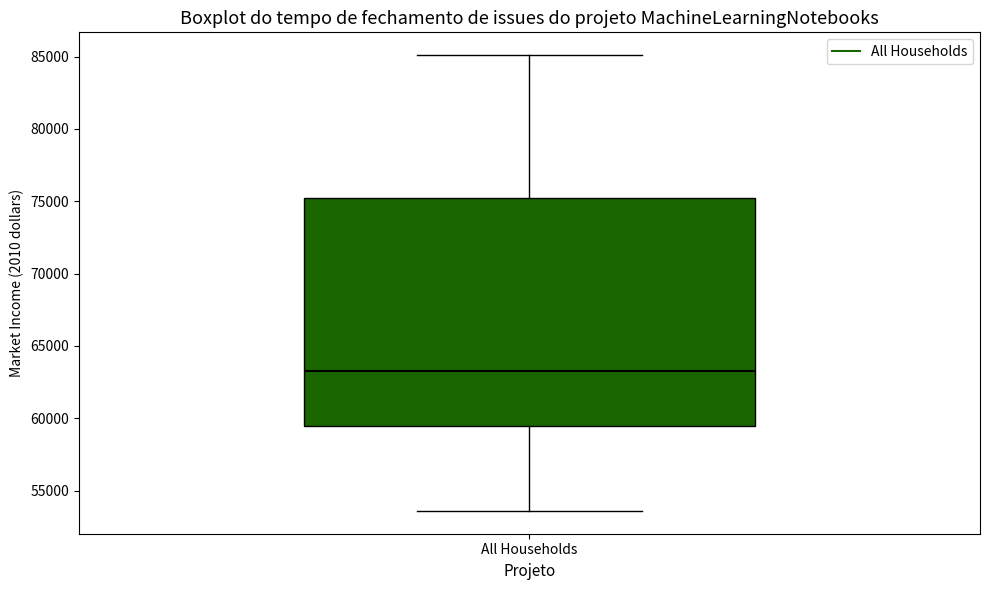

Where is the lower edge of the box for All Households on the y-axis? The values are not printed on the chart, so give them approximately, as read against the axis.

59500